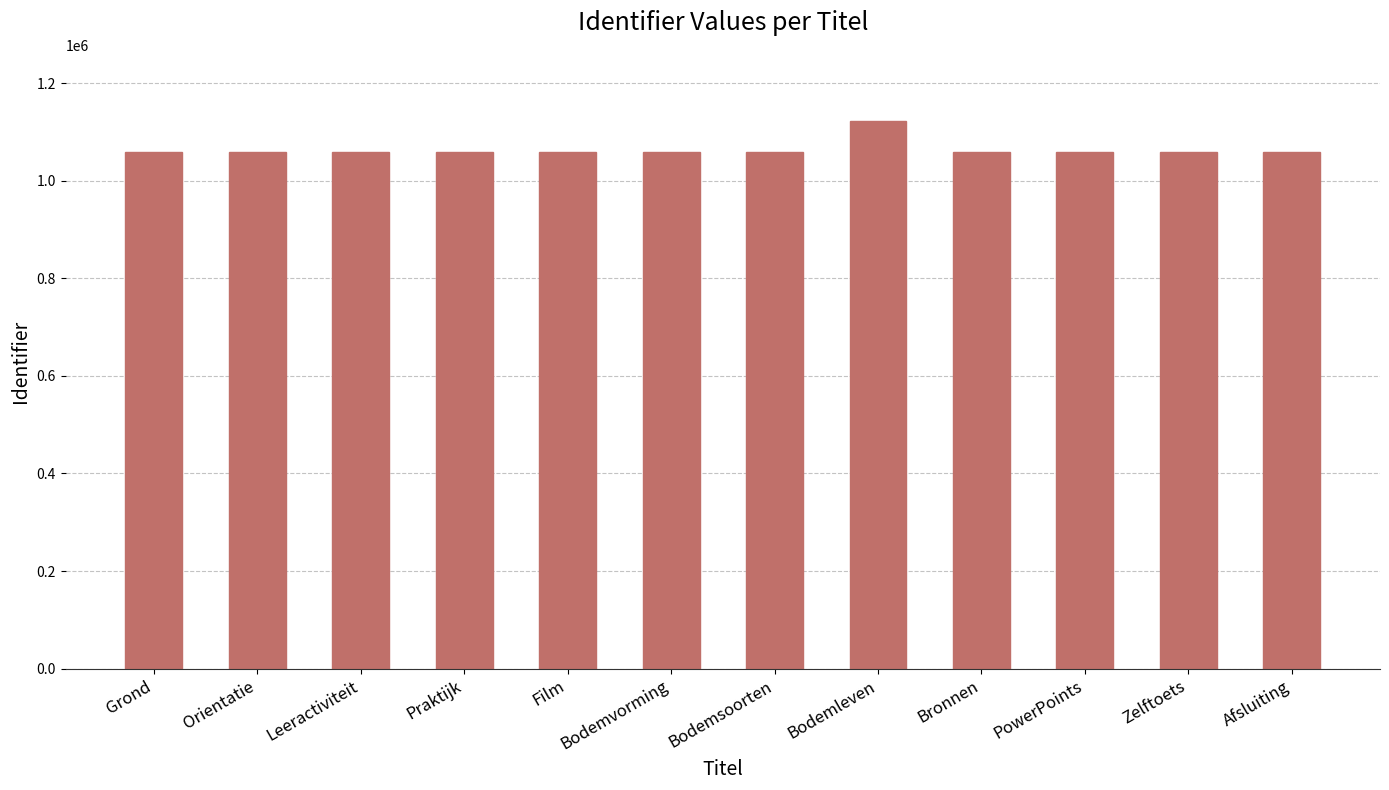

What is the change in value from Bodemvorming to Zelftoets?

+69